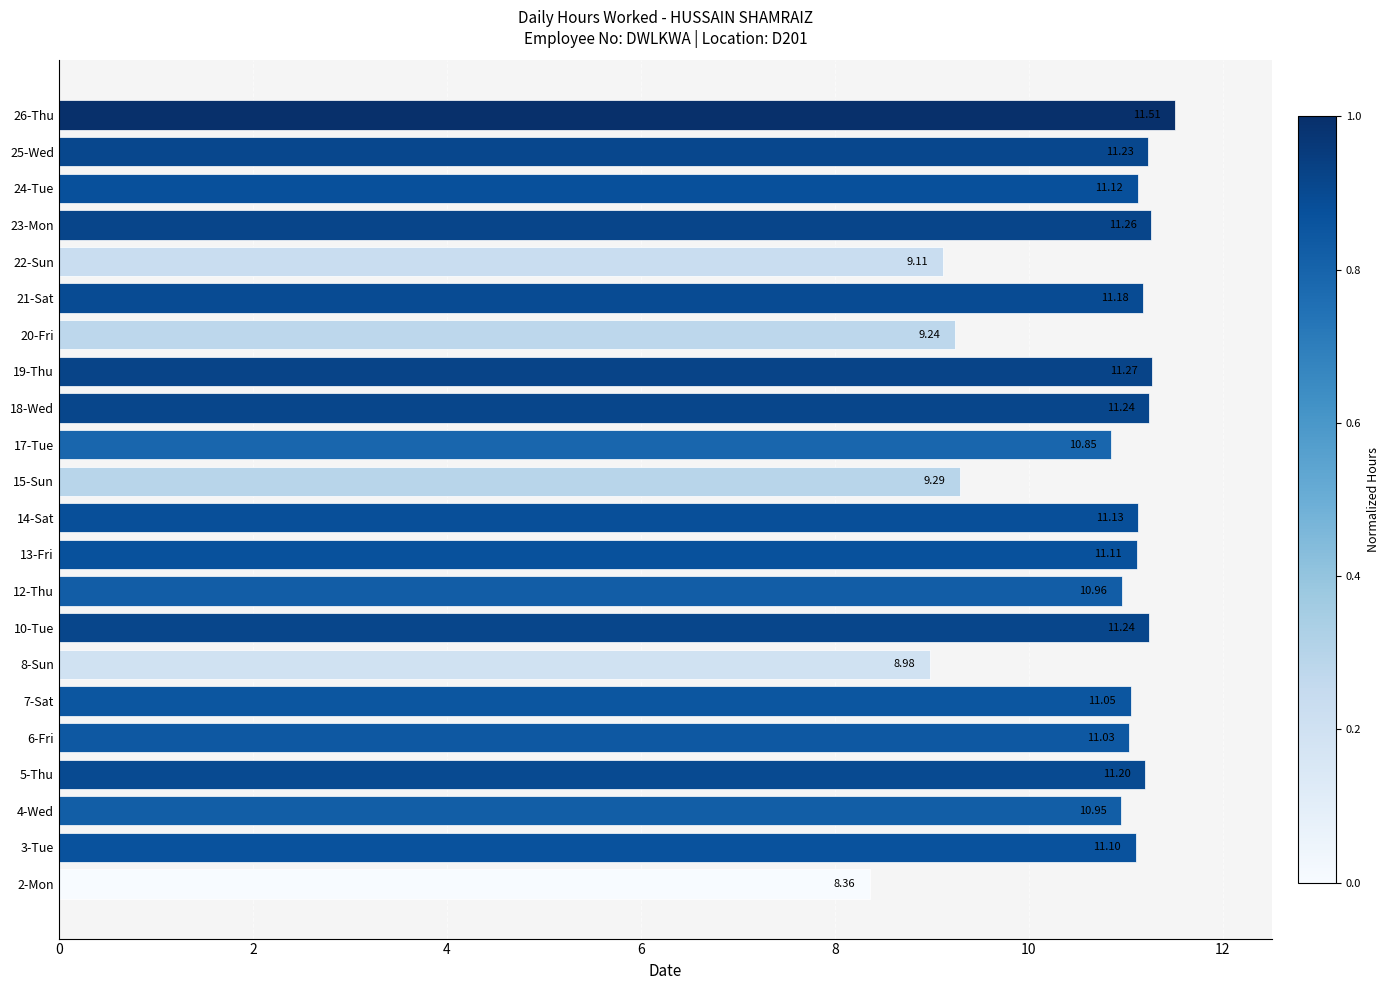

What is the sum of all values?

234.4